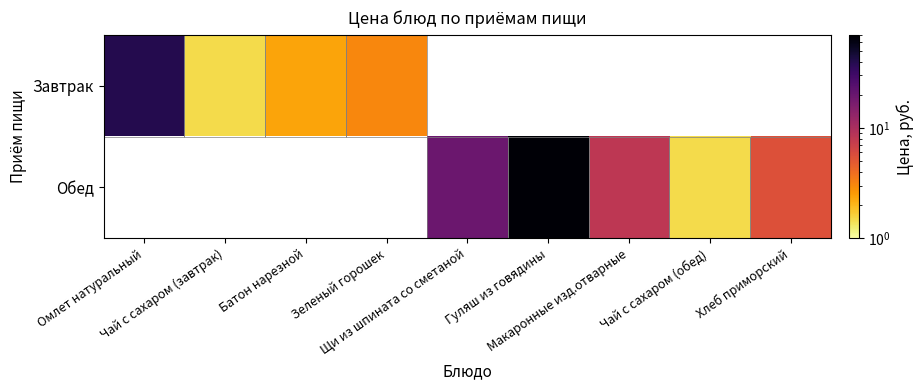

At Омлет натуральный, list the series in order from smallest to largest.

Завтрак, Обед